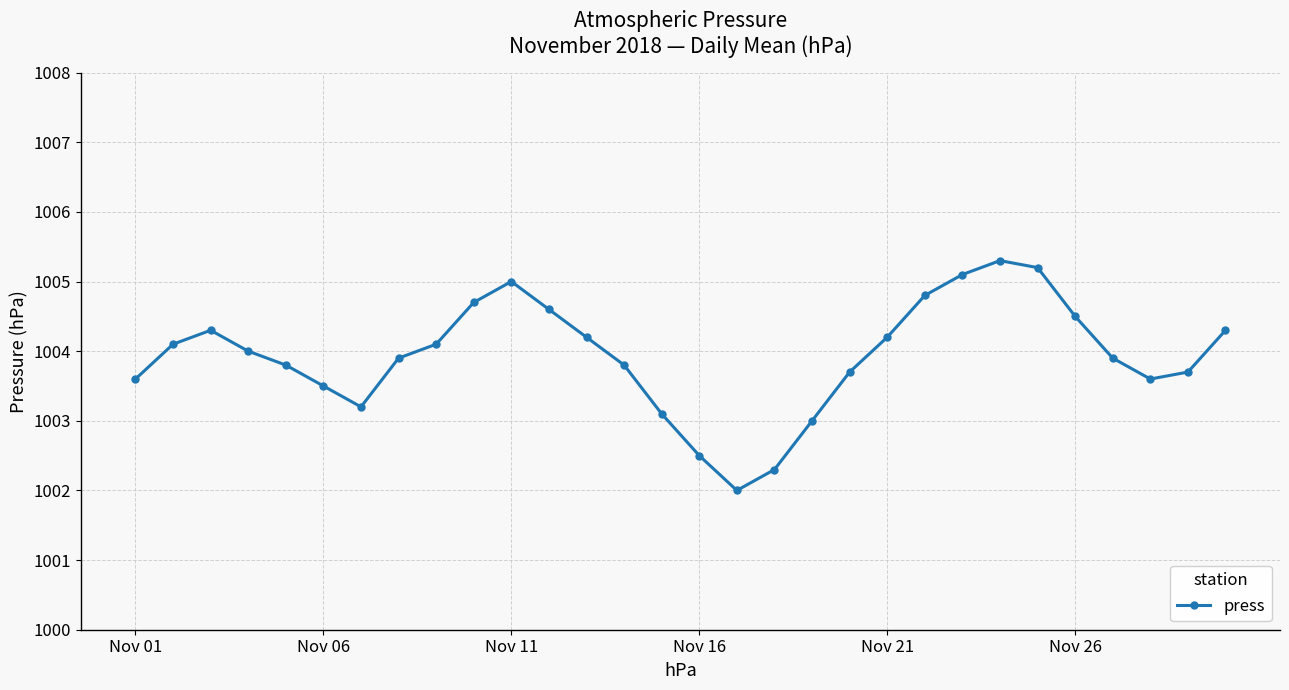

What is the difference between the second highest and second lowest values?

2.9